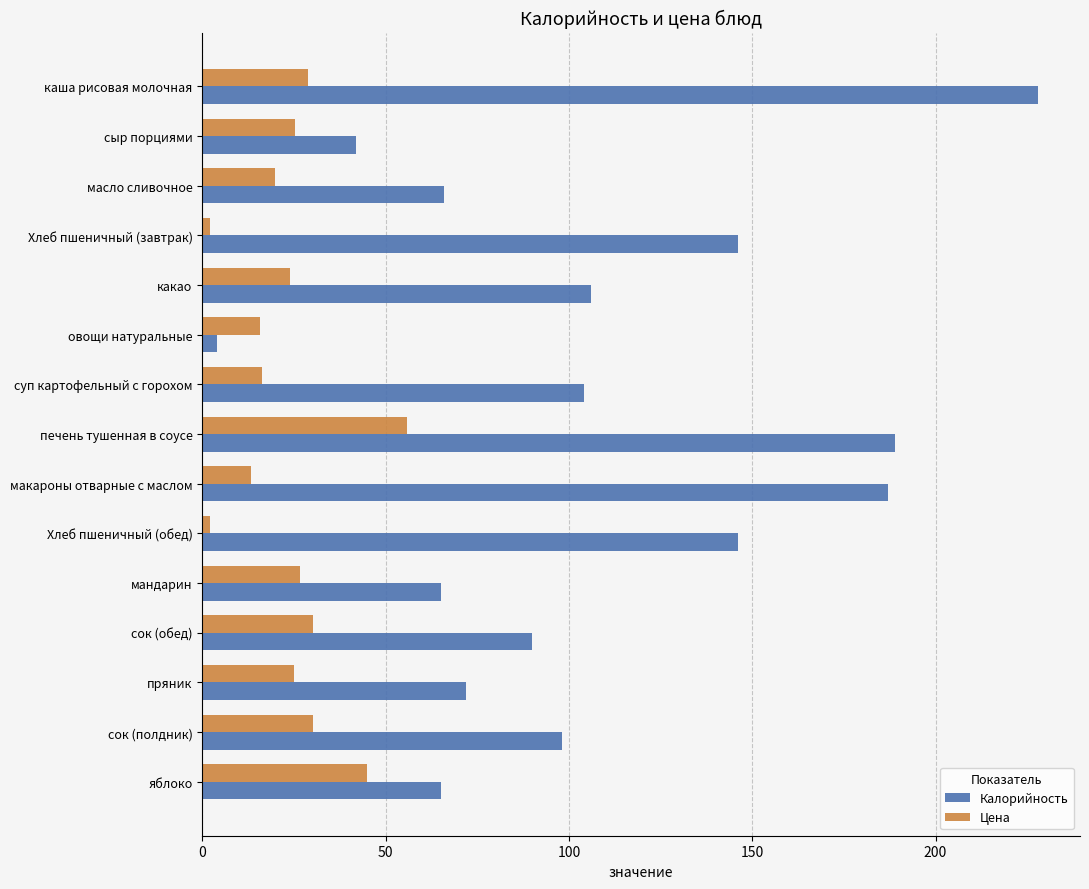

List the series in order of their overall mean, highest first.

Калорийность, Цена